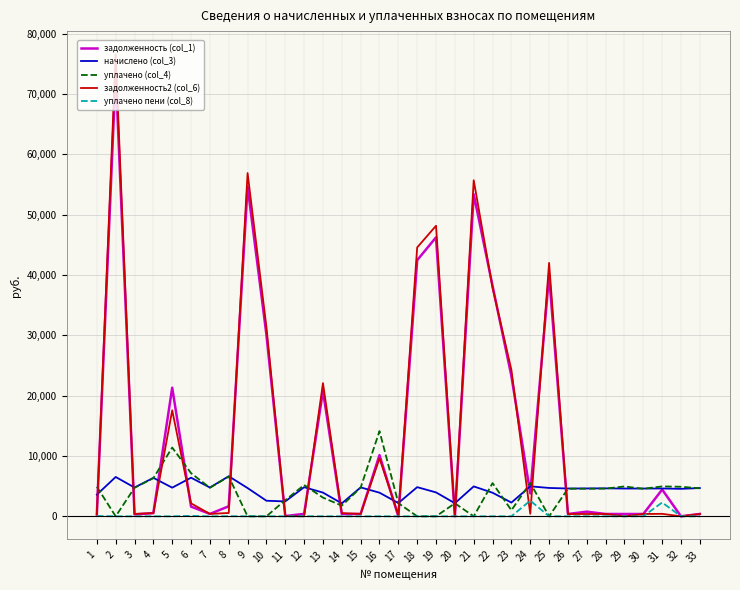

What is the highest value of the начислено (col_3) series?

6641.4